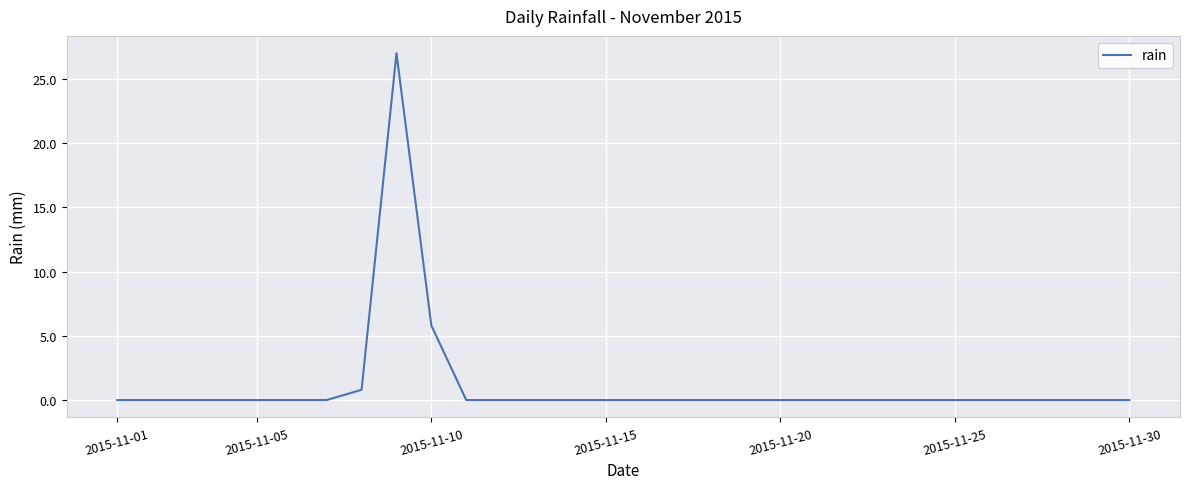

What is the difference between the maximum and minimum values?

27.0